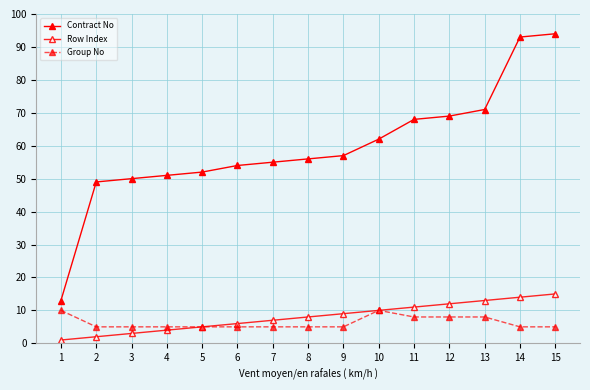

How many lines are shown in the chart?

3